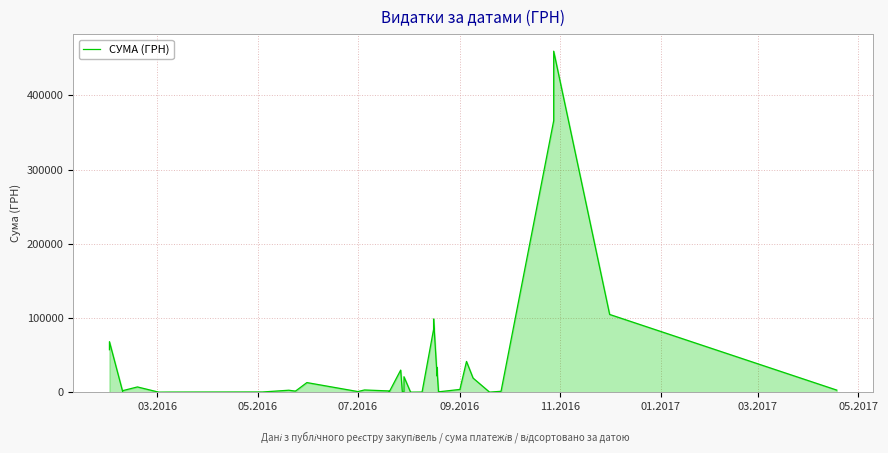

What is the smallest value displayed?

9.0